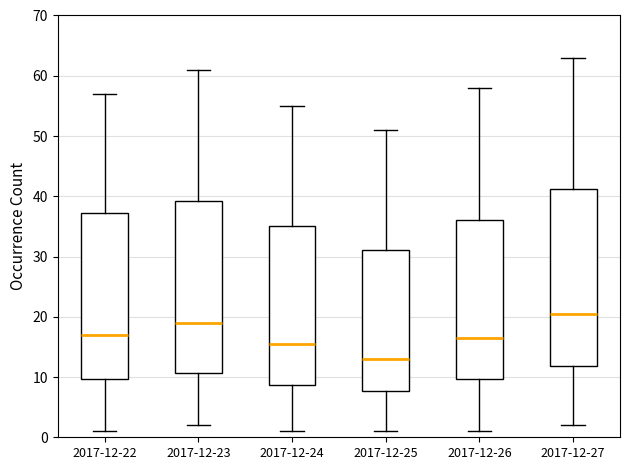

Reading left to right, transcribe this box plot: for each box, give where its median line is, the range the box spans, and where its two whiskers end, as read against the y-axis. The values are not printed on the chart, so give them approximately, as read against the axis.

2017-12-22: median 17, box 10 to 37, whiskers 1 to 57
2017-12-23: median 19, box 11 to 39, whiskers 2 to 61
2017-12-24: median 16, box 9 to 35, whiskers 1 to 55
2017-12-25: median 13, box 8 to 31, whiskers 1 to 51
2017-12-26: median 17, box 10 to 36, whiskers 1 to 58
2017-12-27: median 21, box 12 to 41, whiskers 2 to 63